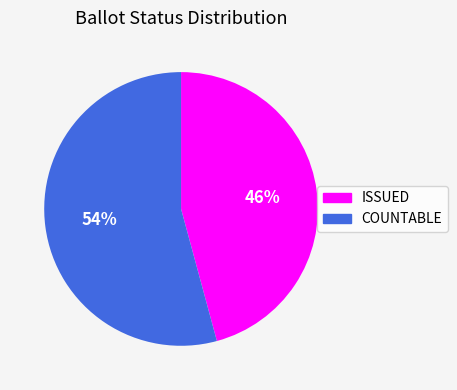

The ISSUED slice represents 46% of the pie. True or false?

True